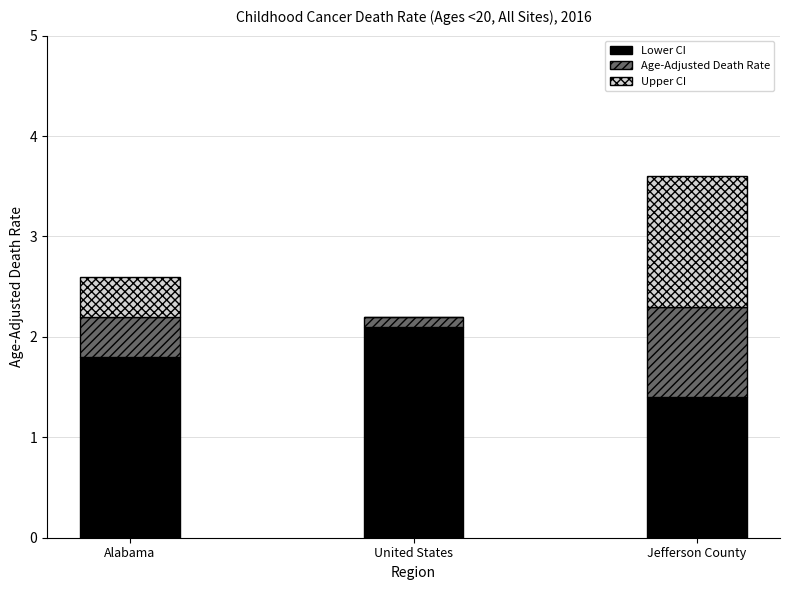

What is the approximate value of Lower CI at Alabama?

1.8